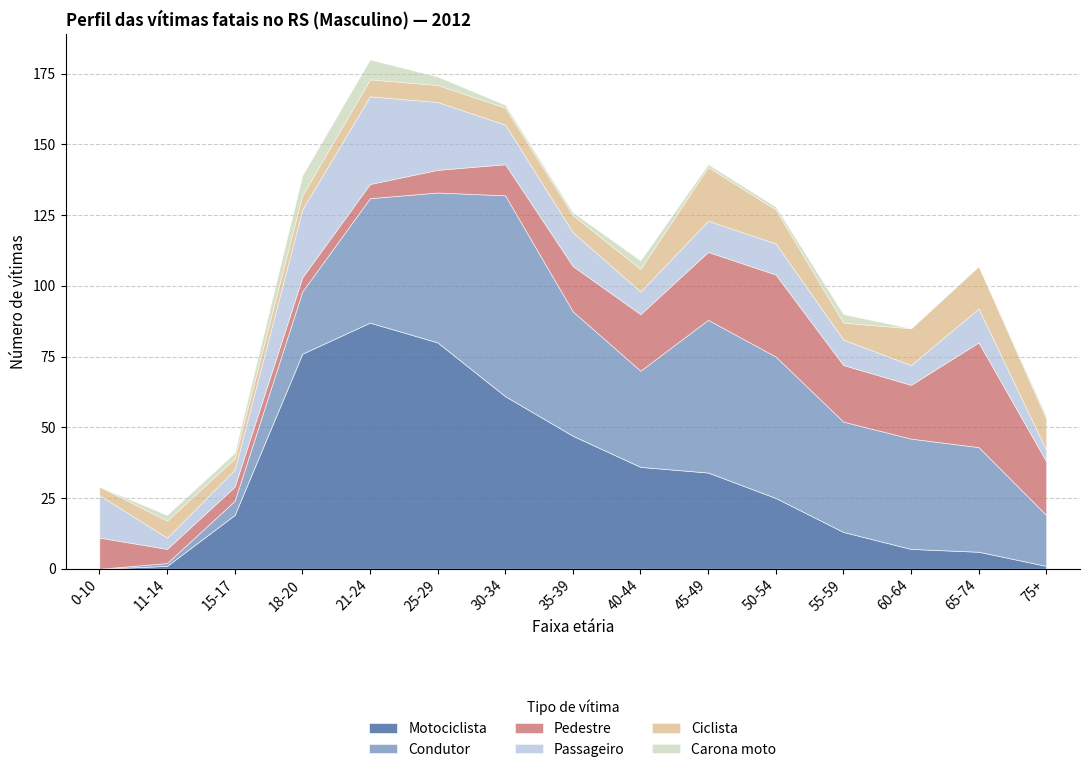

Rank the series by their maximum value, from lowest to highest.

Carona moto, Ciclista, Passageiro, Pedestre, Condutor, Motociclista